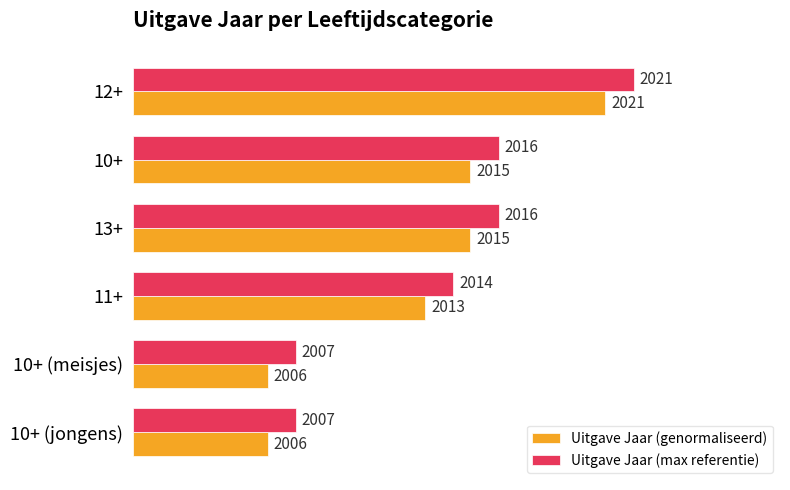

What are all the series names shown in the legend?

Uitgave Jaar (genormaliseerd), Uitgave Jaar (max referentie)